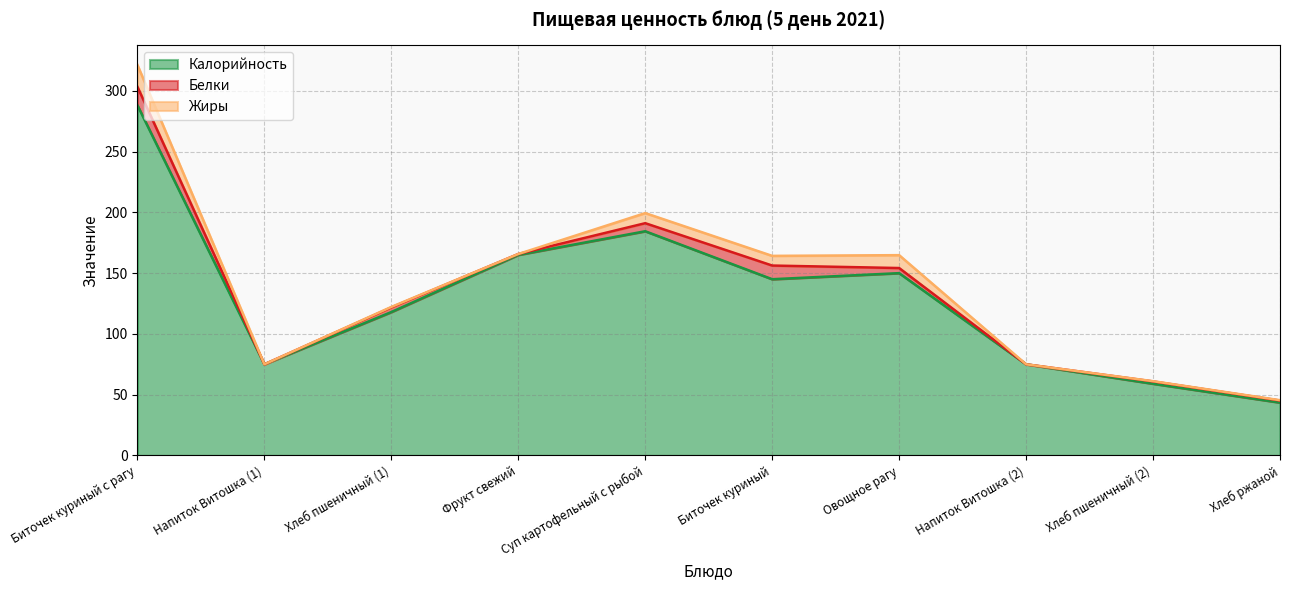

What is the average value of the Калорийность series?

130.3